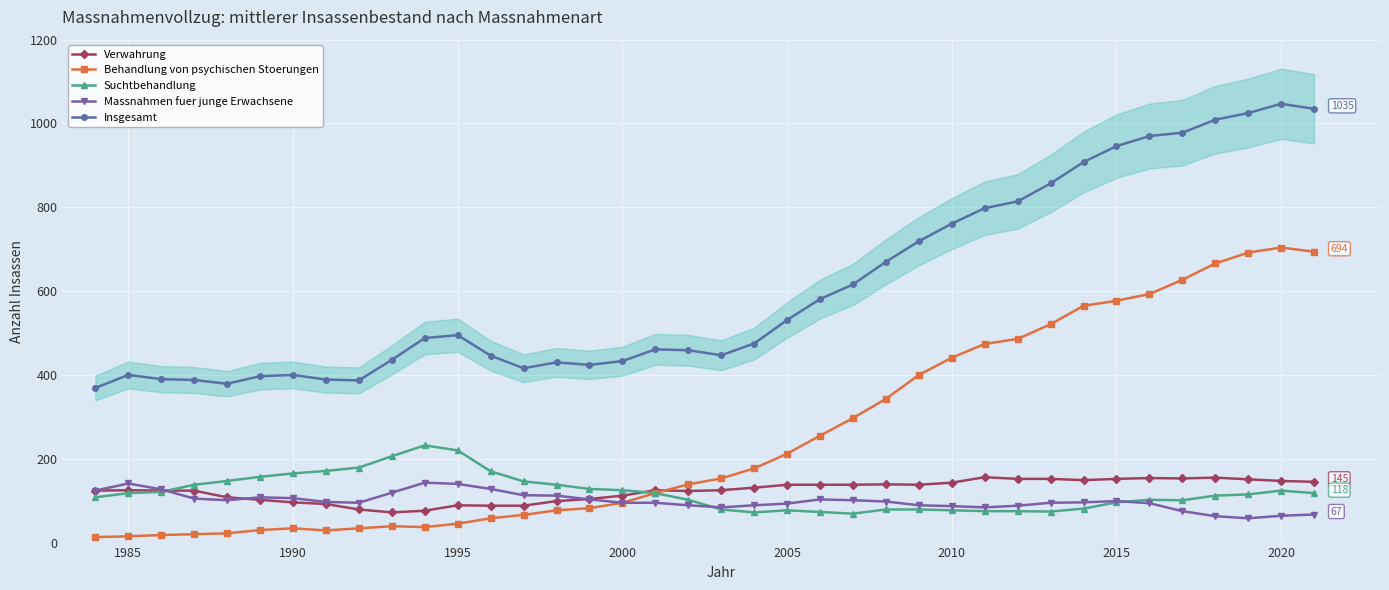

True or false: Insgesamt and Behandlung von psychischen Stoerungen cross at least once.

False